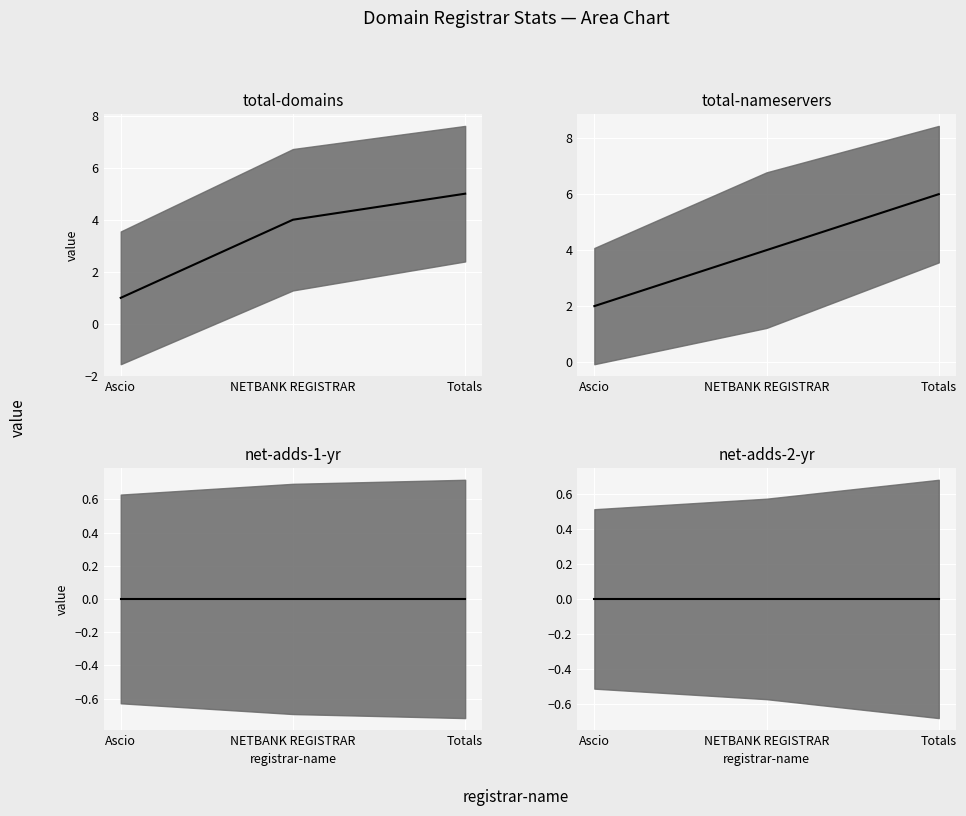

At which label does total-nameservers_median first exceed 4?

Totals